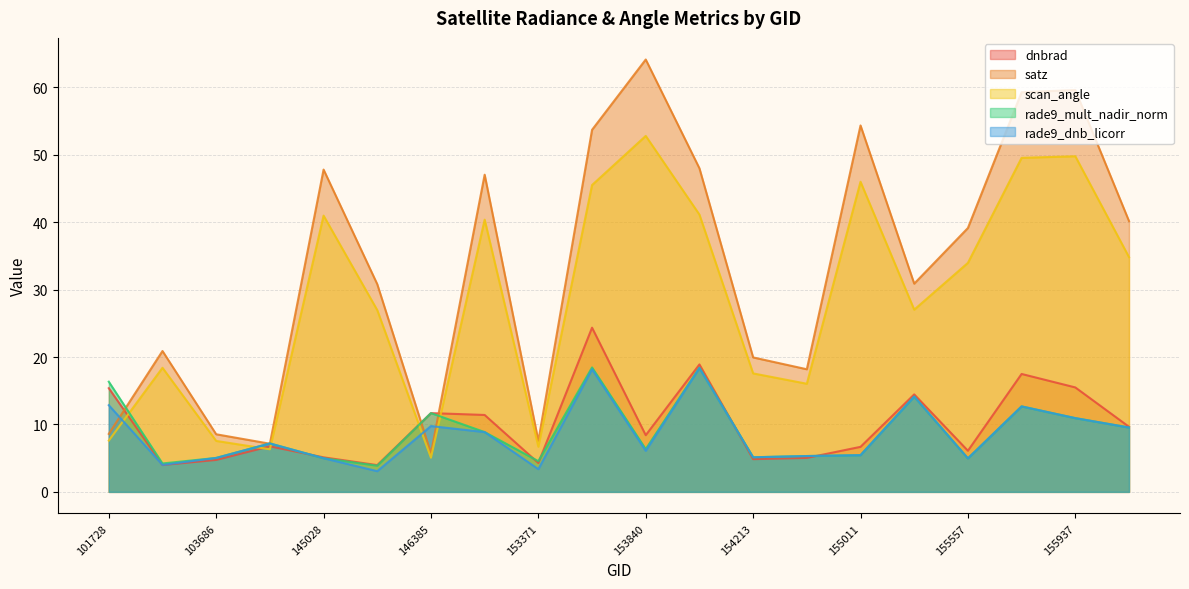

Where do satz and dnbrad first cross each other?

101728 and 102352